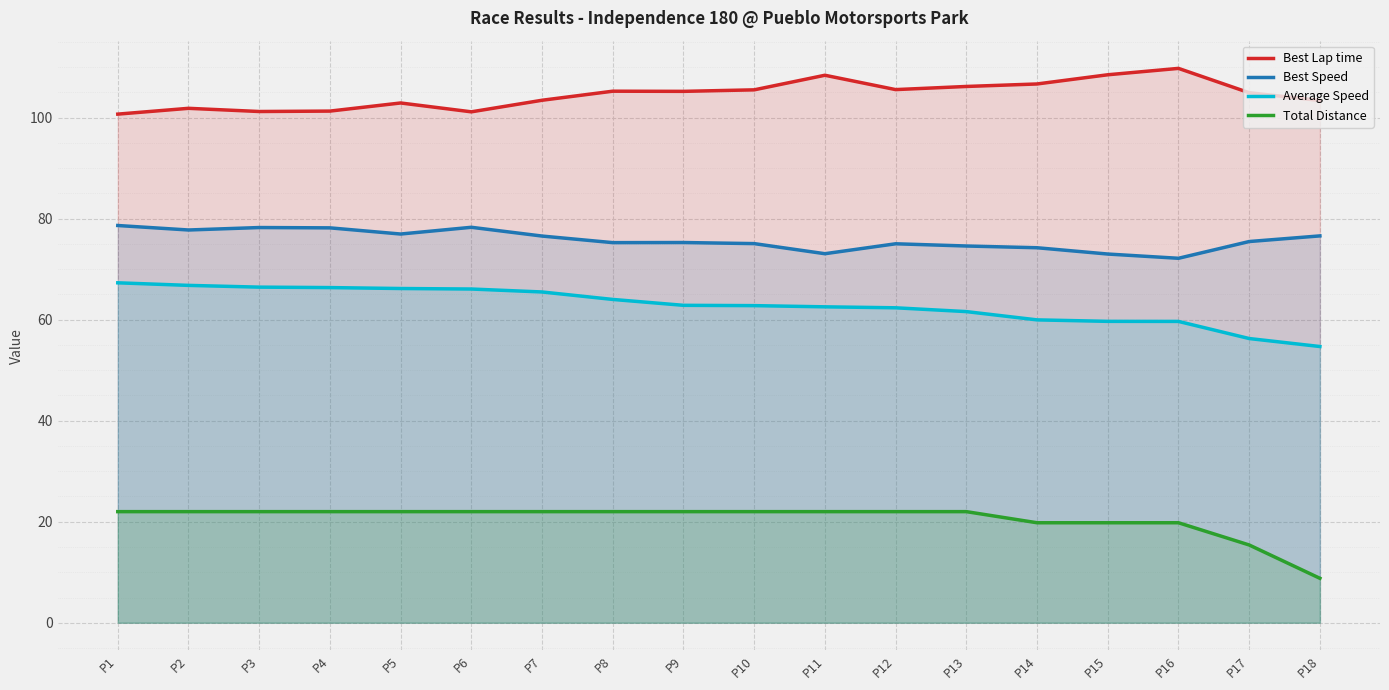

True or false: Best Lap time and Total Distance intersect in this chart.

False